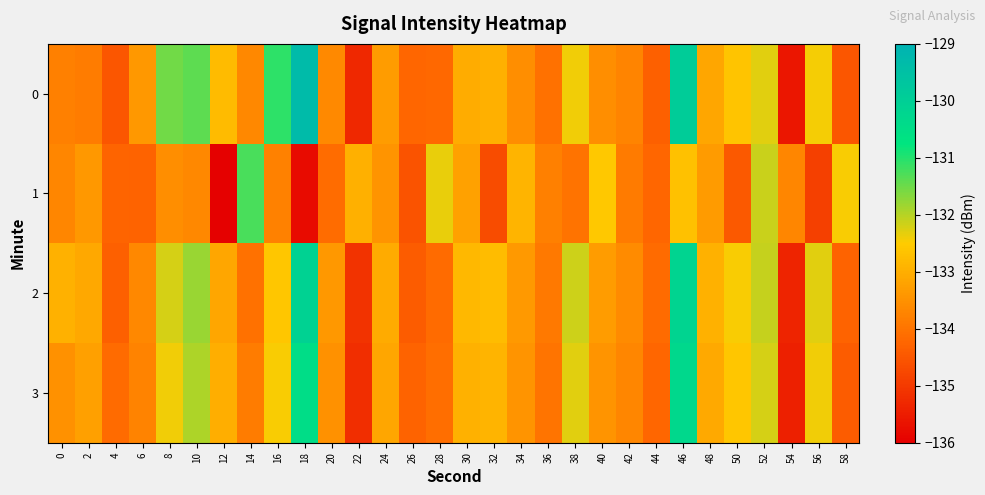

What is the minimum value shown in the chart?

-136.0